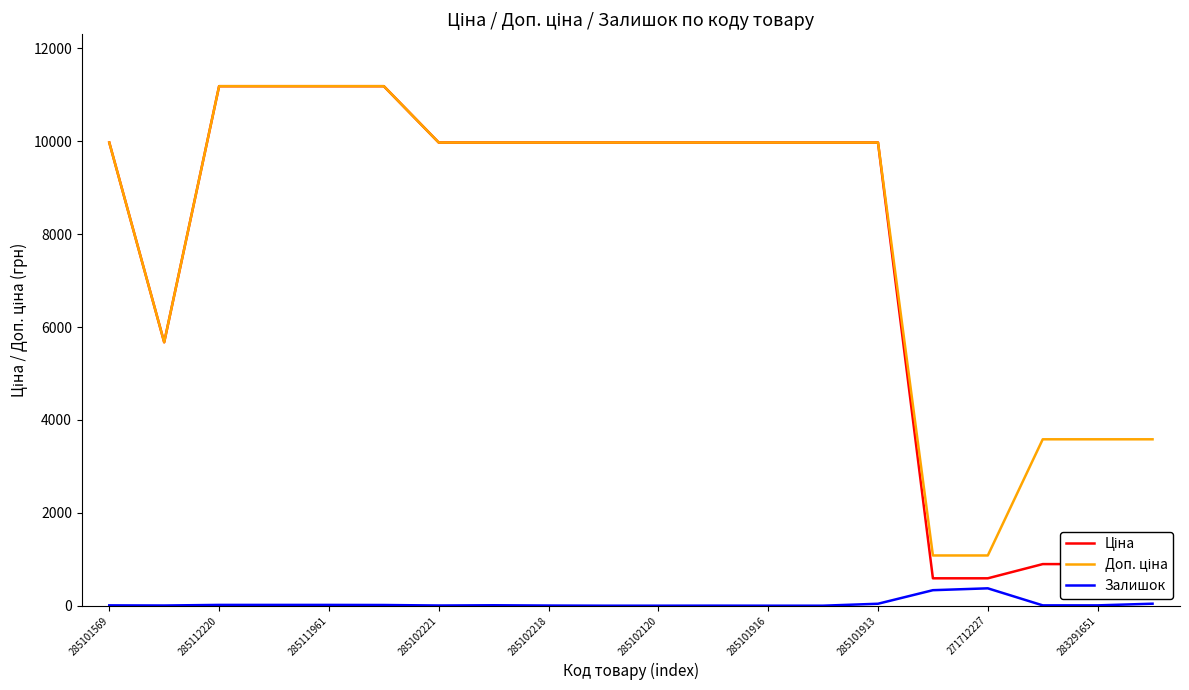

What is the maximum value for Залишок?

374.0